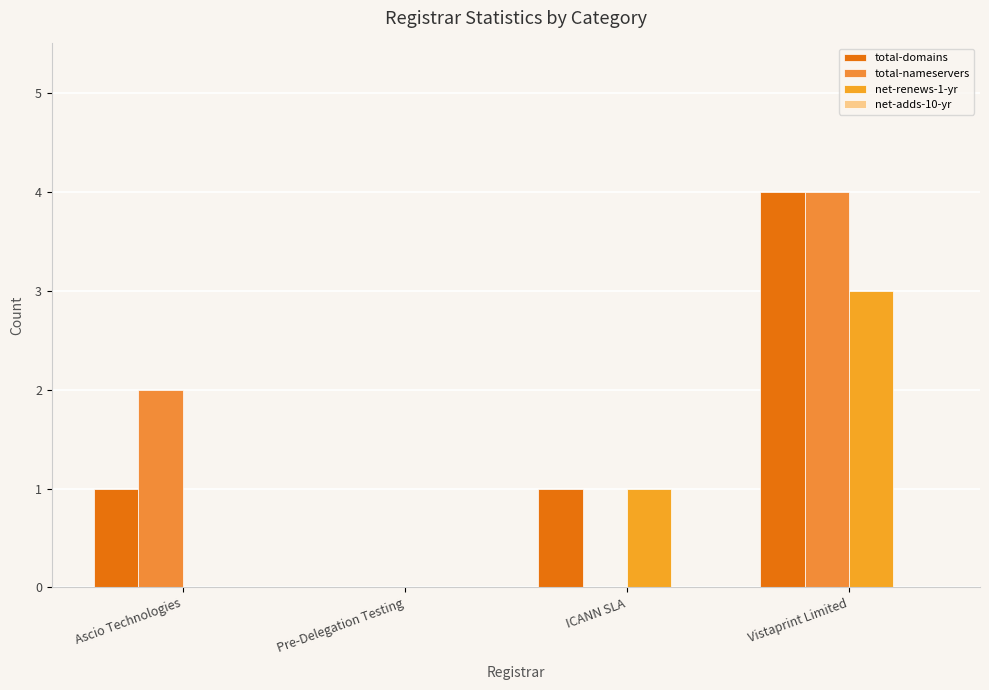

Reading left to right, list all the values displayed in this chart.

total-domains: Ascio Technologies=1	Pre-Delegation Testing=0	ICANN SLA=1	Vistaprint Limited=4
total-nameservers: Ascio Technologies=2	Pre-Delegation Testing=0	ICANN SLA=0	Vistaprint Limited=4
net-renews-1-yr: Ascio Technologies=0	Pre-Delegation Testing=0	ICANN SLA=1	Vistaprint Limited=3
net-adds-10-yr: Ascio Technologies=0	Pre-Delegation Testing=0	ICANN SLA=0	Vistaprint Limited=0